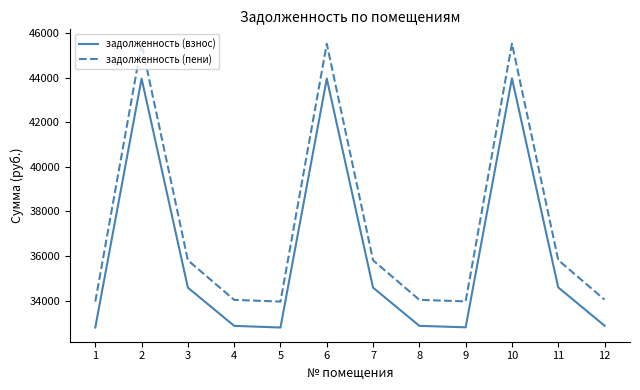

At 9, list the series in order from smallest to largest.

задолженность (взнос), задолженность (пени)